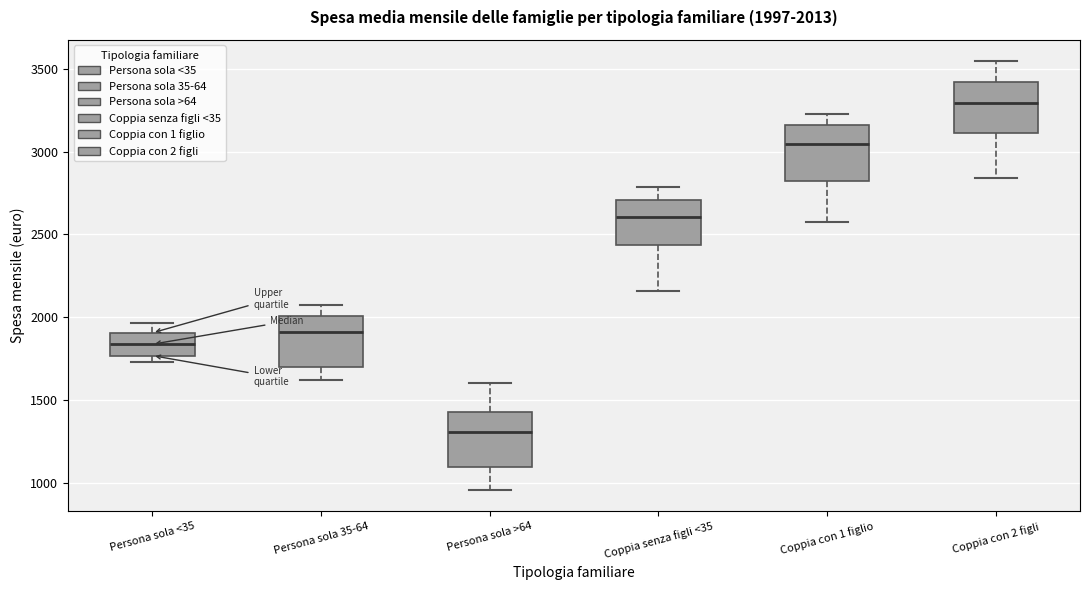

Which box's median line is the highest?

Coppia con 2 figli